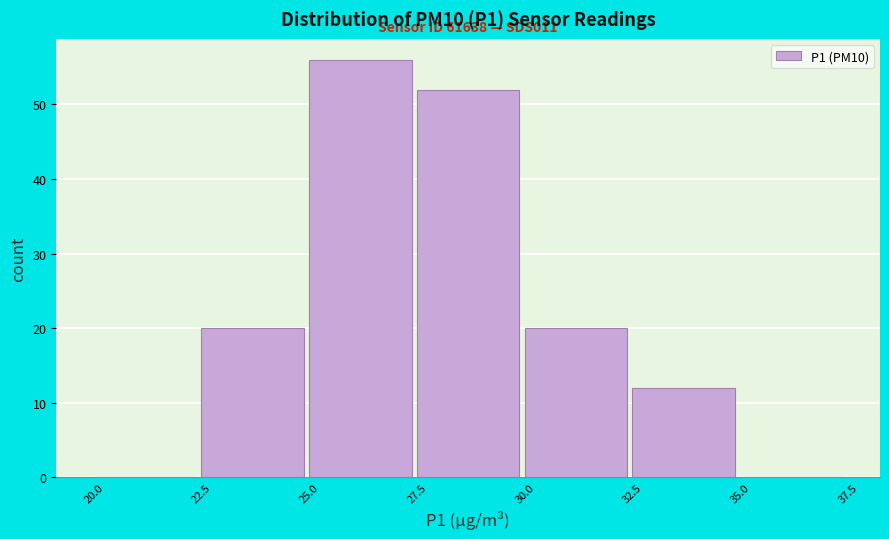

Over which range of the x-axis is the bar tallest?

25.0 to 27.5